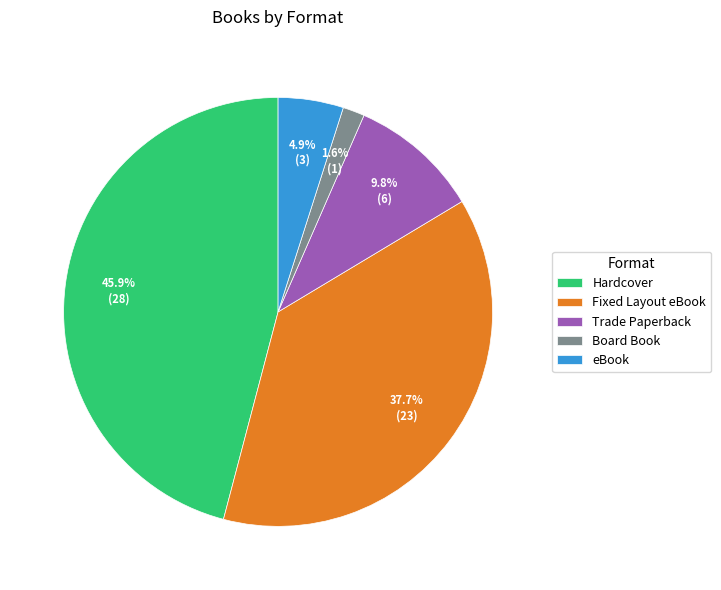

Which category has the smallest portion of the pie?

Board Book